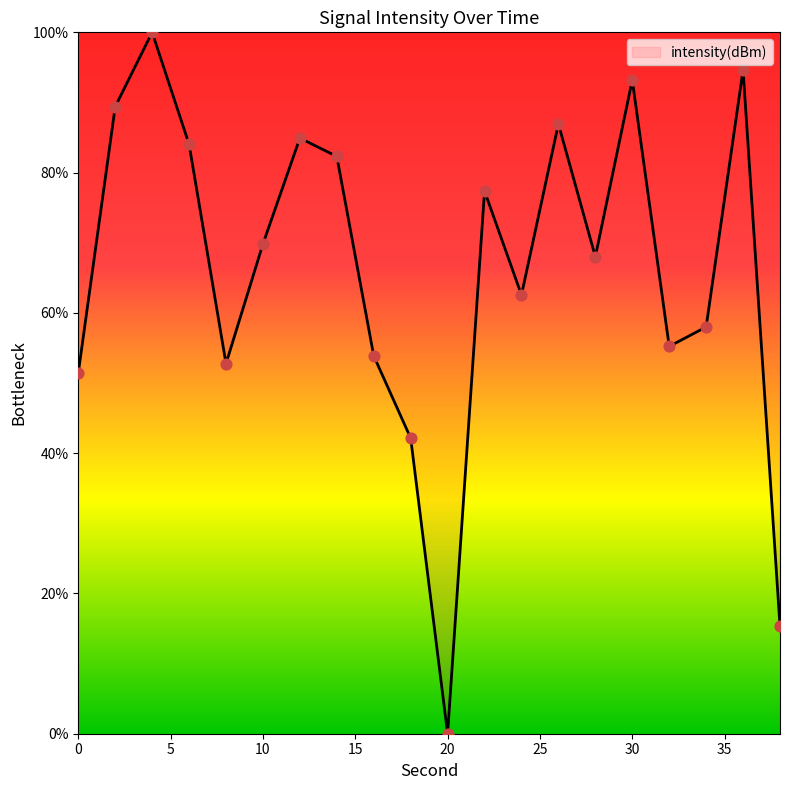

What is the greatest value displayed?

100.0